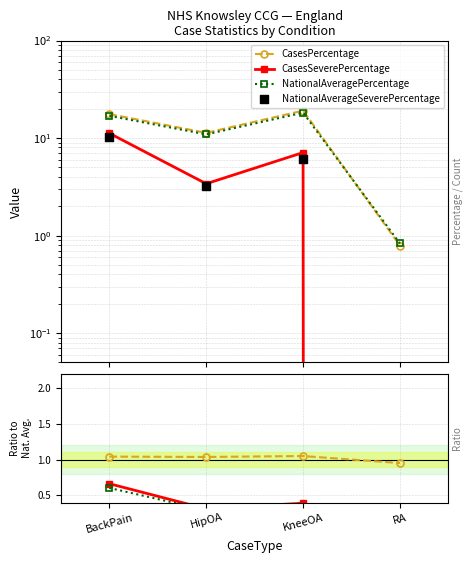

What is the total value across all series at HipOA?

29.1